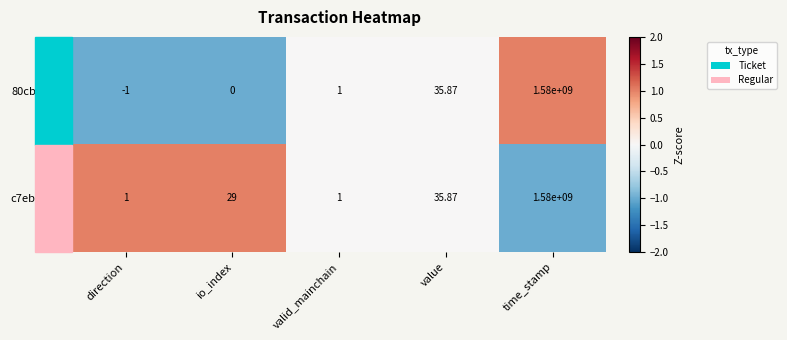

Count the number of data series in this chart.

2